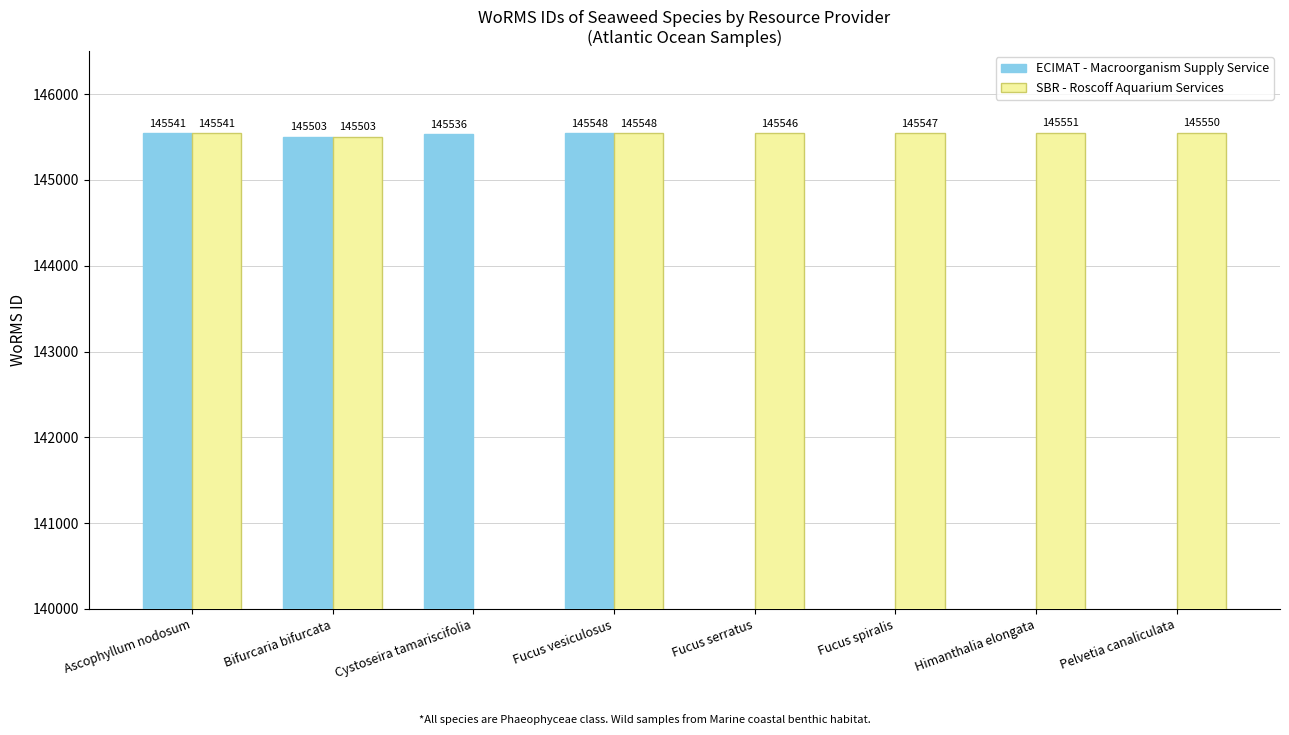

What is the sum of the ECIMAT - Macroorganism Supply Service values at Fucus serratus and Cystoseira tamariscifolia?

145536